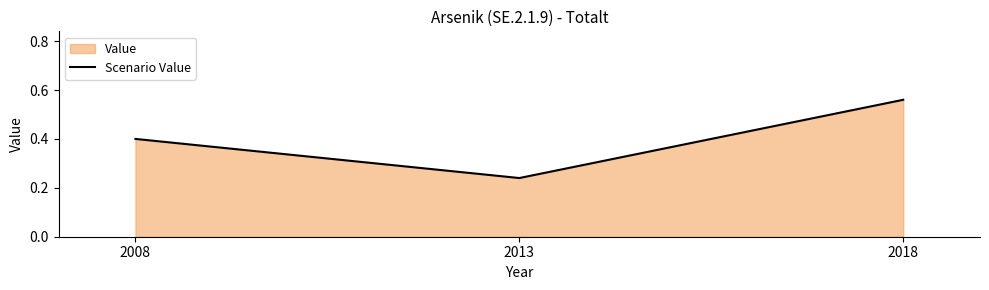

Which label corresponds to the largest value in the chart?

2018